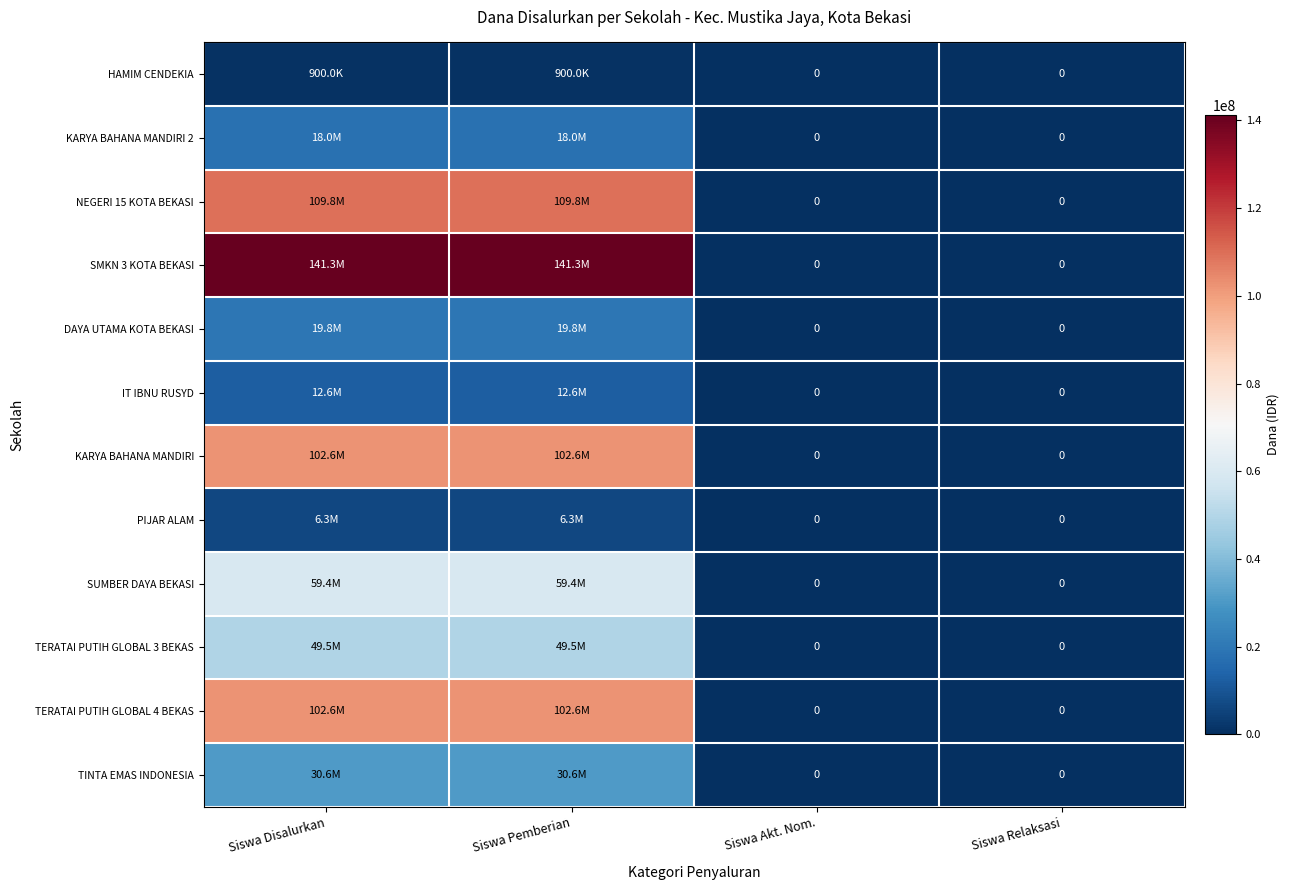

At which category does the chart reach its minimum across all series?

Siswa Akt. Nom.